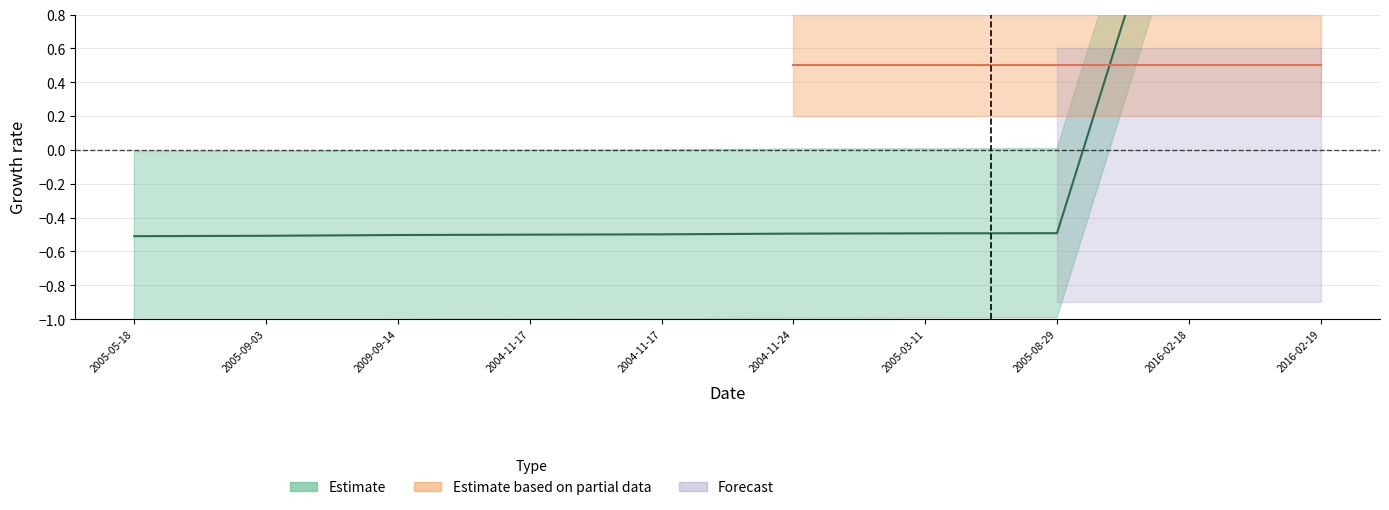

Which label corresponds to the largest value in the chart?

2016-02-19